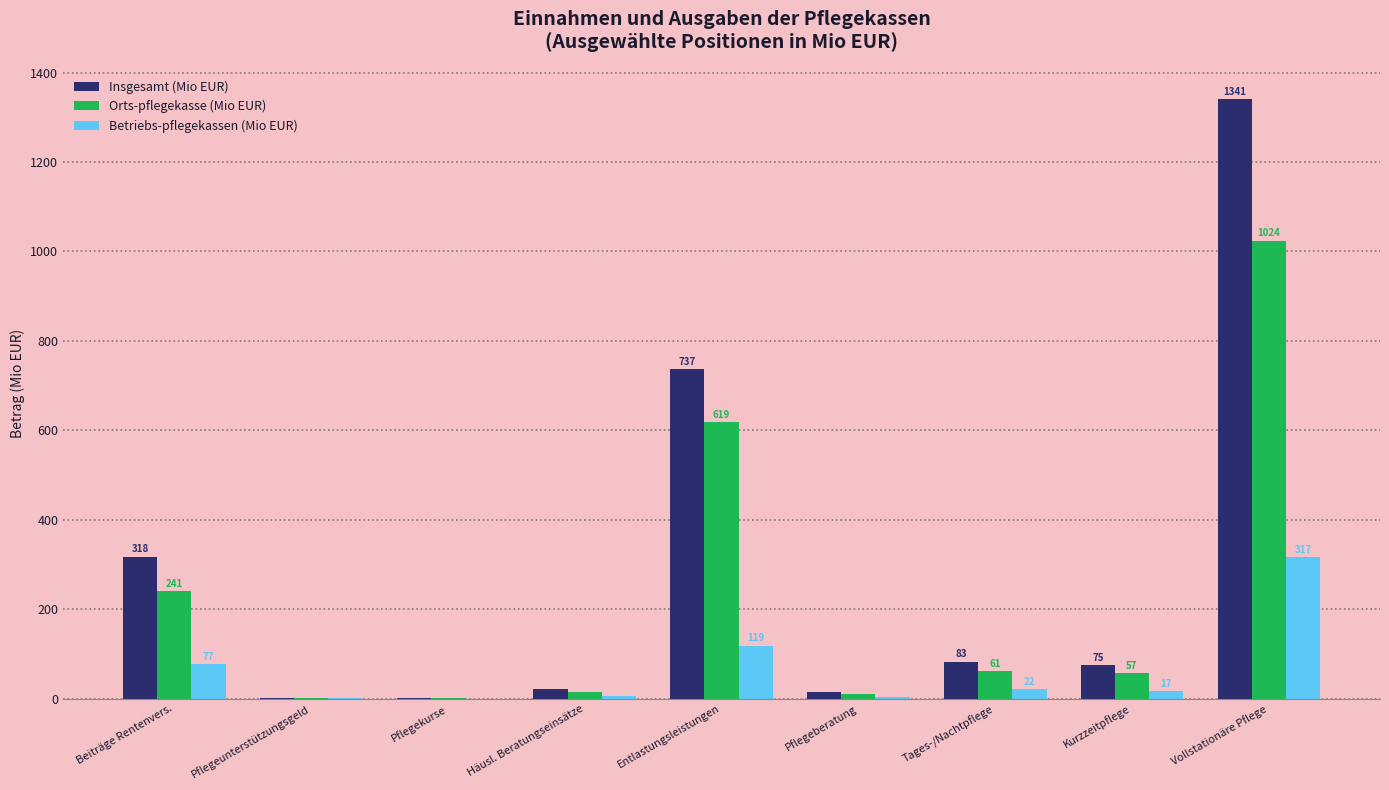

What is the maximum value shown in the chart?

1340.8